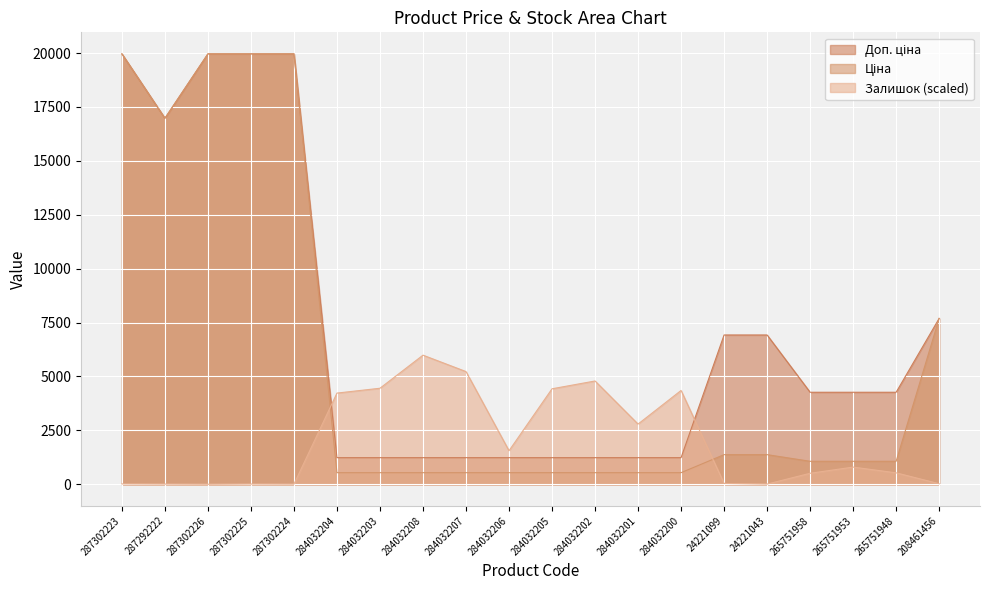

Between which two adjacent categories do Залишок and Доп. ціна first intersect?

287302224 and 284032204